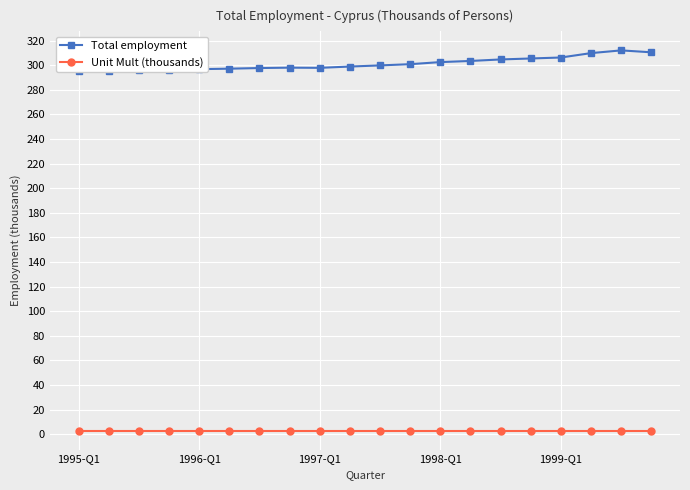

True or false: Unit Mult (thousands) has a value of 1.0 at 9.

False